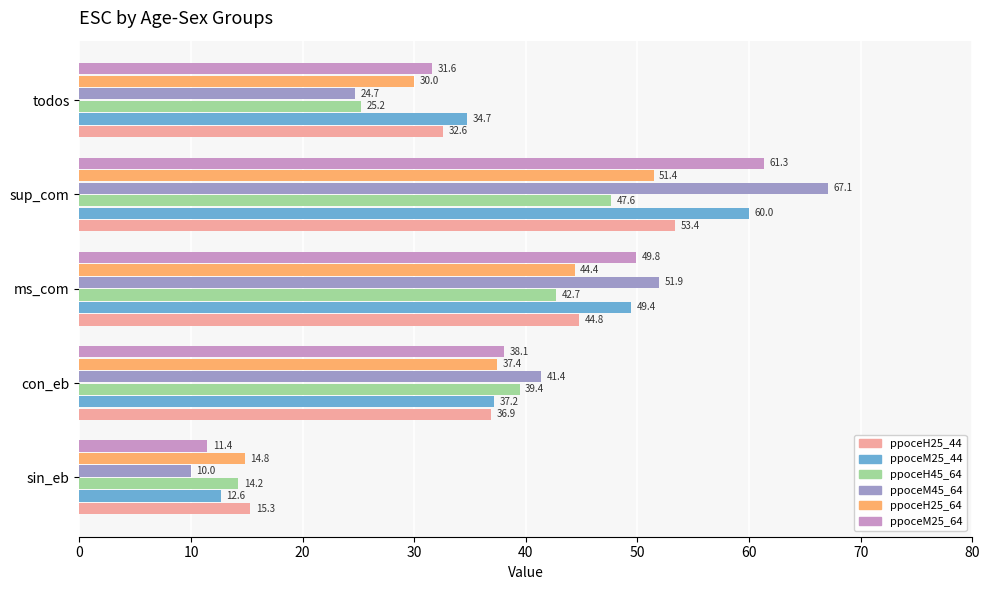

What are all the series names shown in the legend?

ppoceH25_44, ppoceM25_44, ppoceH45_64, ppoceM45_64, ppoceH25_64, ppoceM25_64